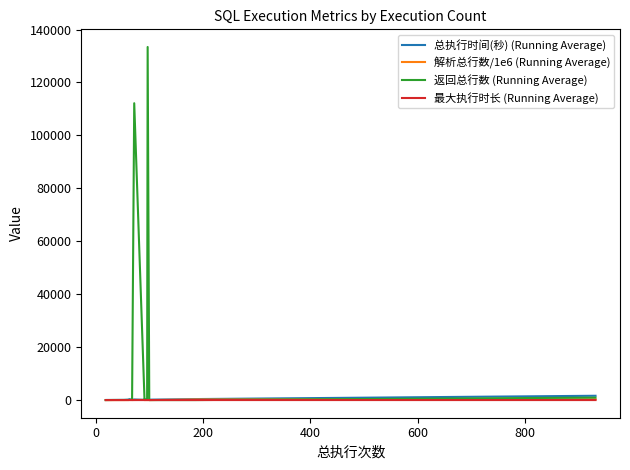

What is the spread (max minus min) of values at 200?

154.0